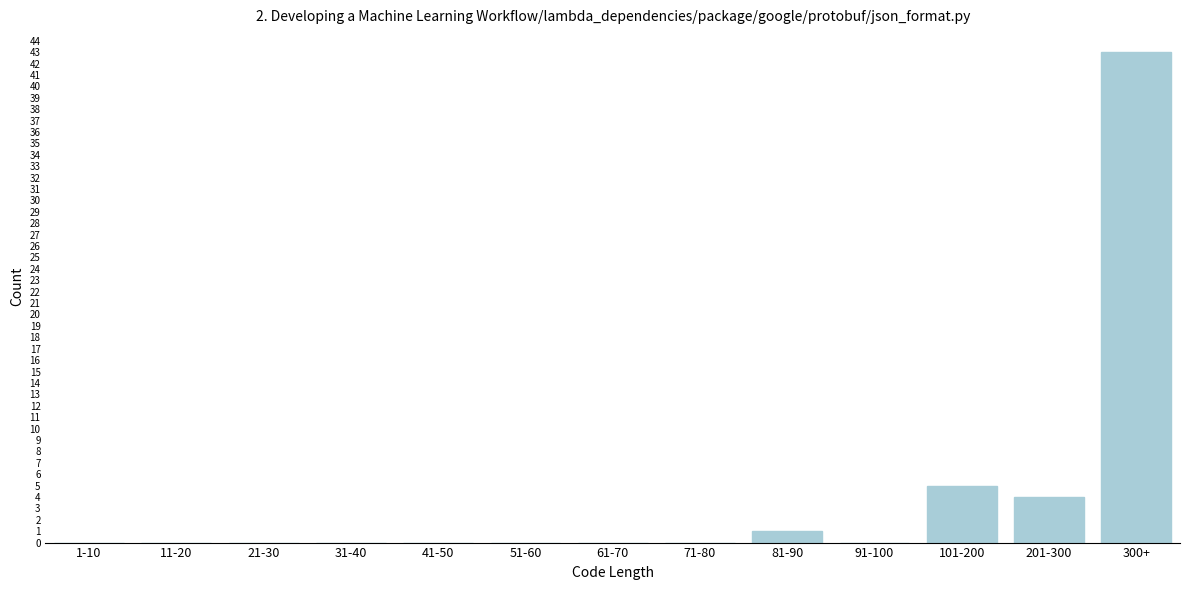

Reading left to right, transcribe all the data shown in this chart.

1-10=0	11-20=0	21-30=0	31-40=0	41-50=0	51-60=0	61-70=0	71-80=0	81-90=1	91-100=0	101-200=5	201-300=4	300+=43